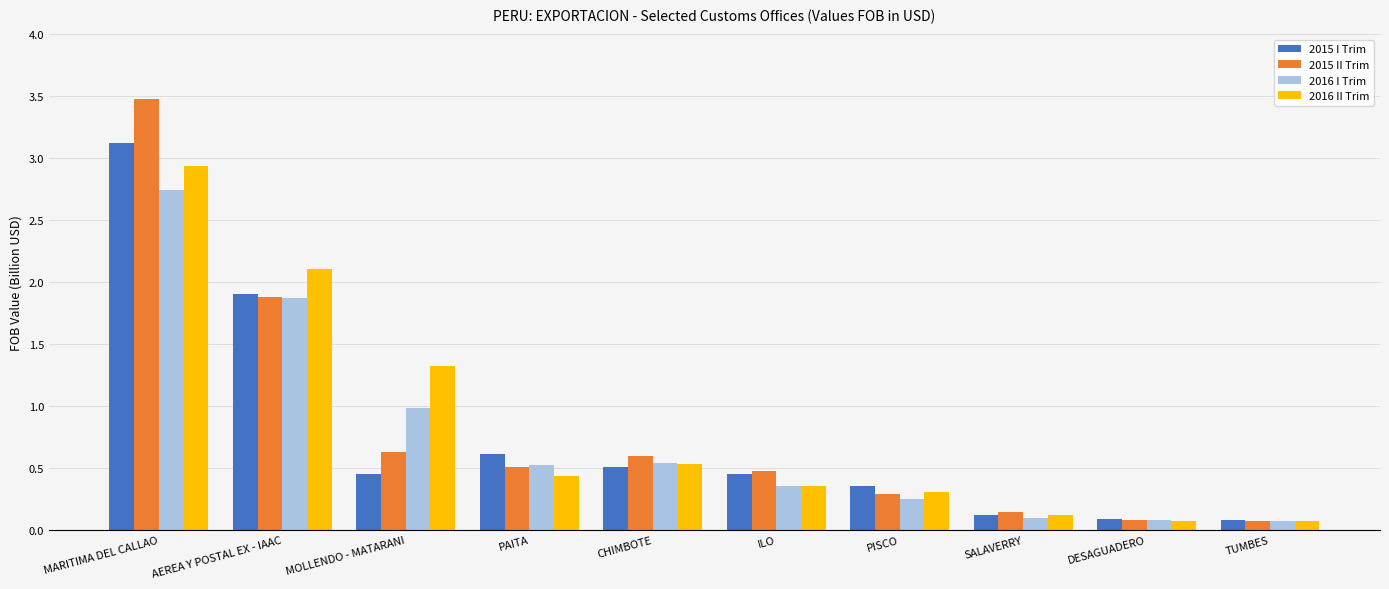

Is the value of 2016 II Trim at MARITIMA DEL CALLAO greater than the value of 2016 I Trim at SALAVERRY?

Yes